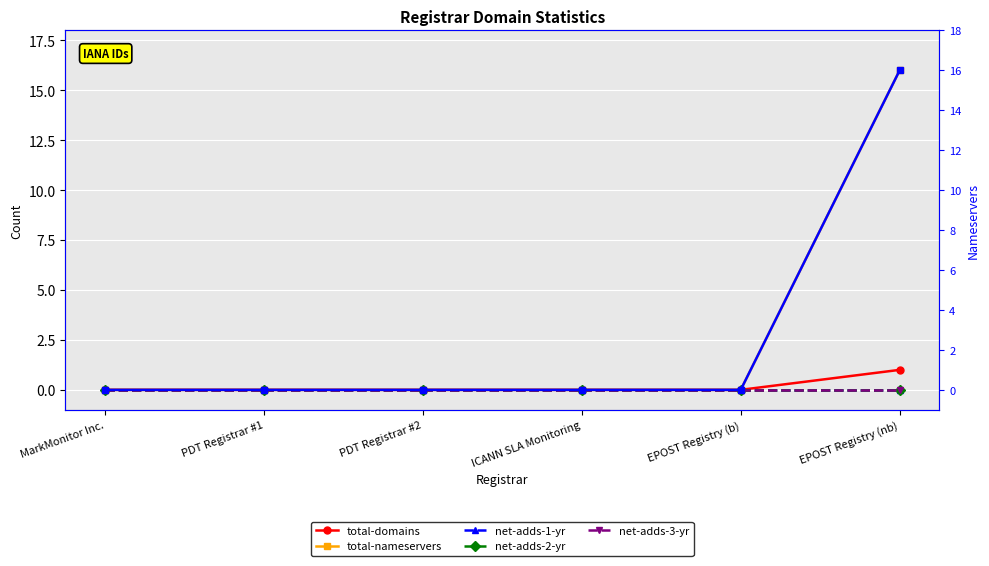

Which series has the largest total across all categories?

total-nameservers